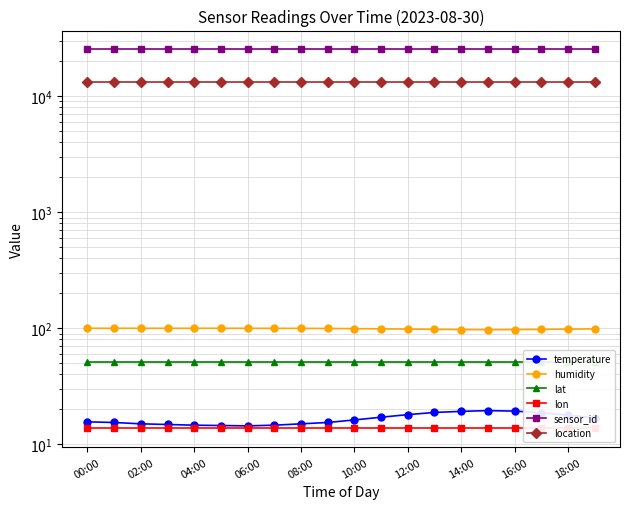

What are all the series names shown in the legend?

temperature, humidity, lat, lon, sensor_id, location